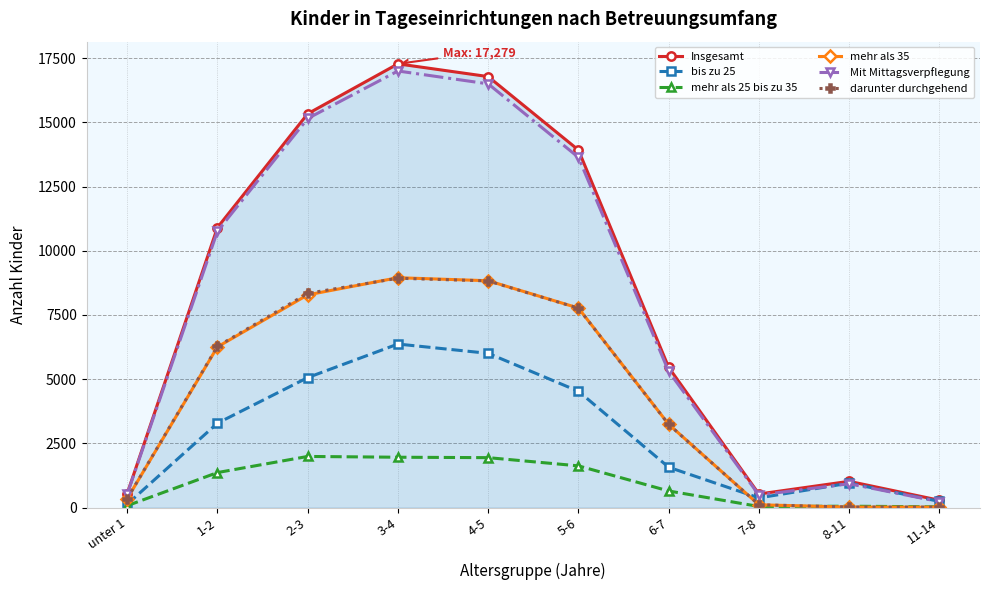

Where is Mit Mittagsverpflegung nearest to the value 8616?

1-2